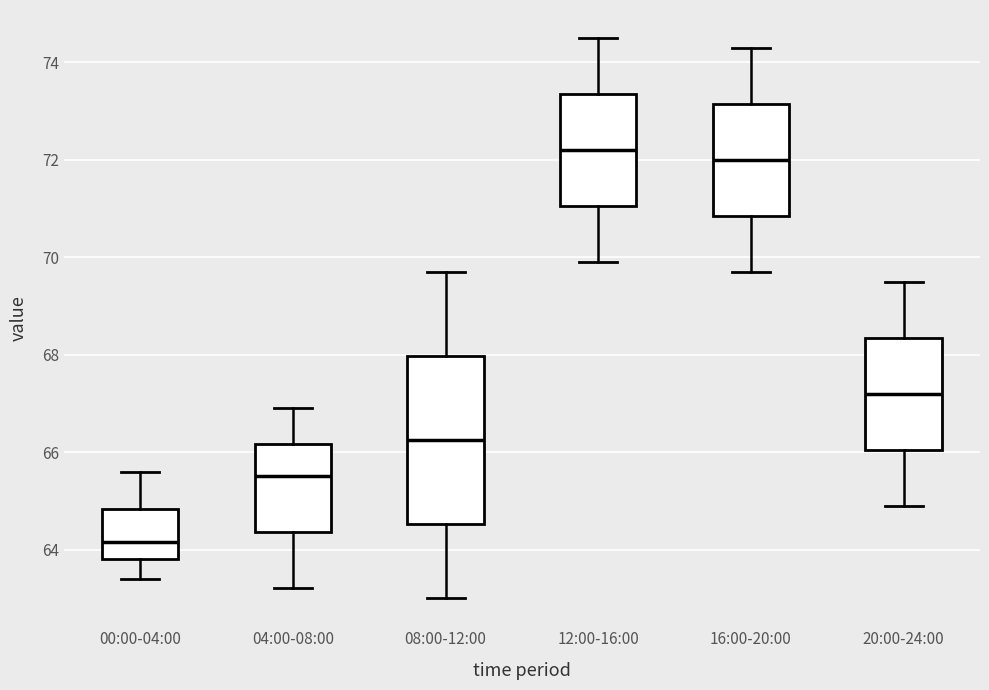

Reading left to right, read every box against the y-axis: the position of its median line, the range the box covers, and the ends of its whiskers. The values are not printed on the chart, so give them approximately, as read against the axis.

00:00-04:00: median 64.2, box 63.8 to 64.8, whiskers 63.4 to 65.6
04:00-08:00: median 65.6, box 64.4 to 66.2, whiskers 63.2 to 67.0
08:00-12:00: median 66.2, box 64.6 to 68.0, whiskers 63.0 to 69.8
12:00-16:00: median 72.2, box 71.0 to 73.4, whiskers 70.0 to 74.6
16:00-20:00: median 72.0, box 70.8 to 73.2, whiskers 69.8 to 74.4
20:00-24:00: median 67.2, box 66.0 to 68.4, whiskers 65.0 to 69.6